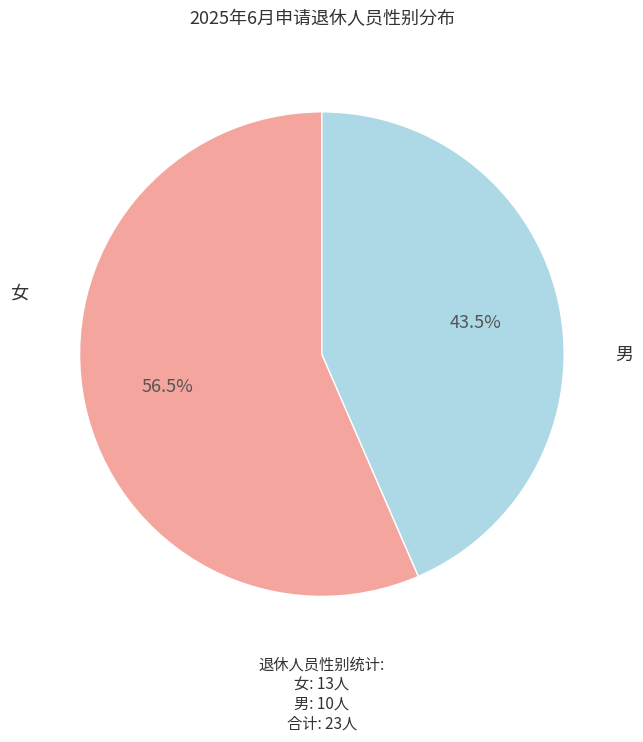

Does any single category account for the majority?

Yes